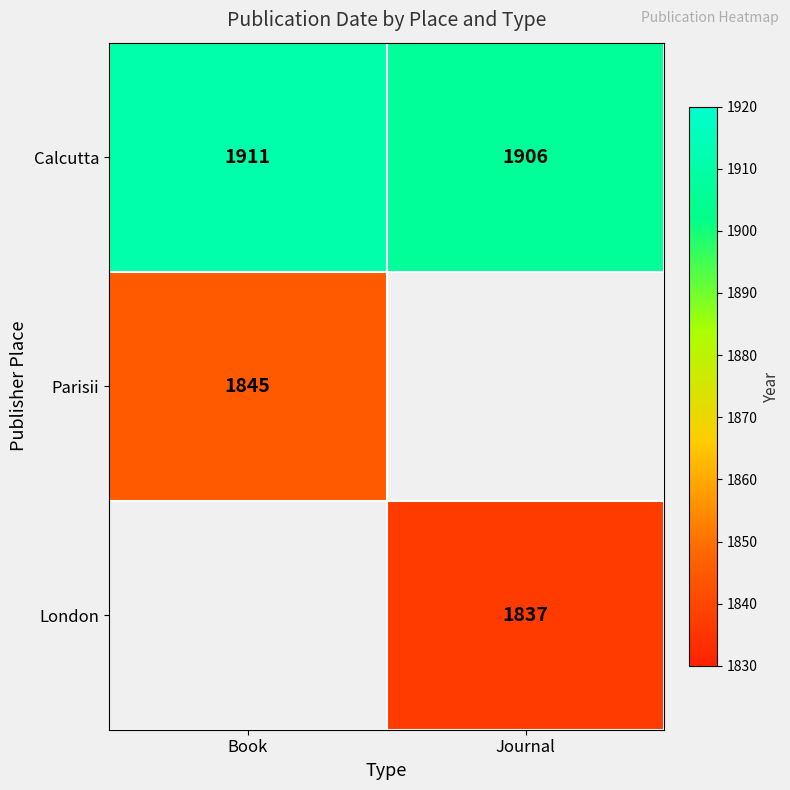

At which label does Calcutta reach its peak?

Book